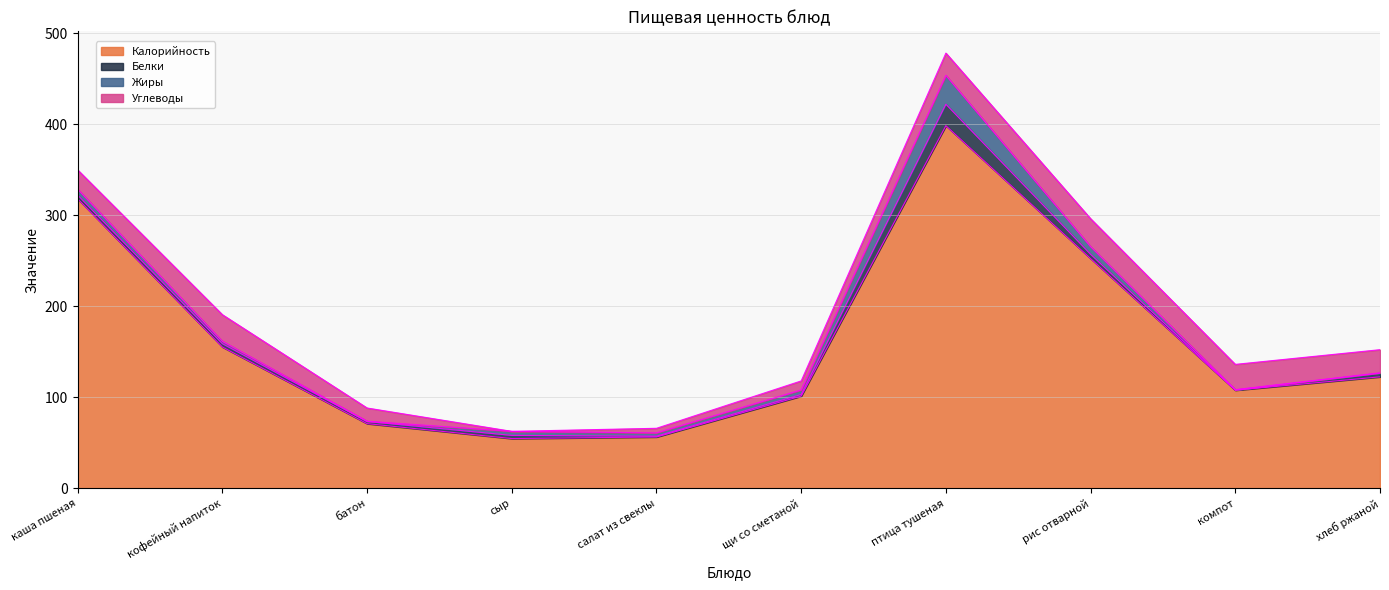

Is the value of Жиры at сыр greater than the value of Белки at батон?

Yes